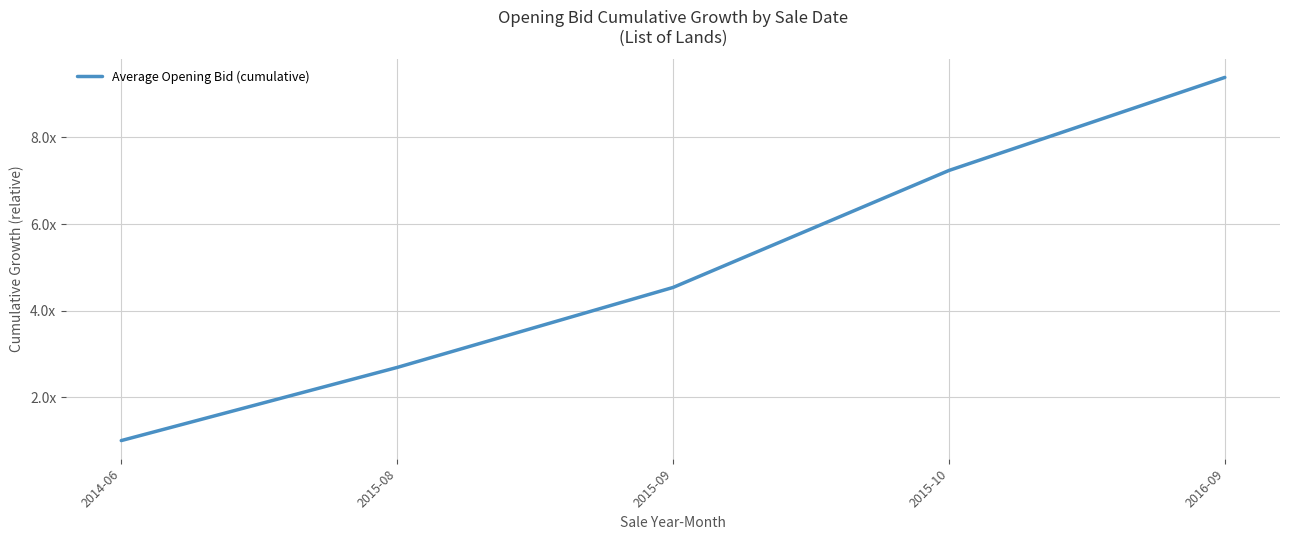

The value at 2016-09 is 2.7. True or false?

False